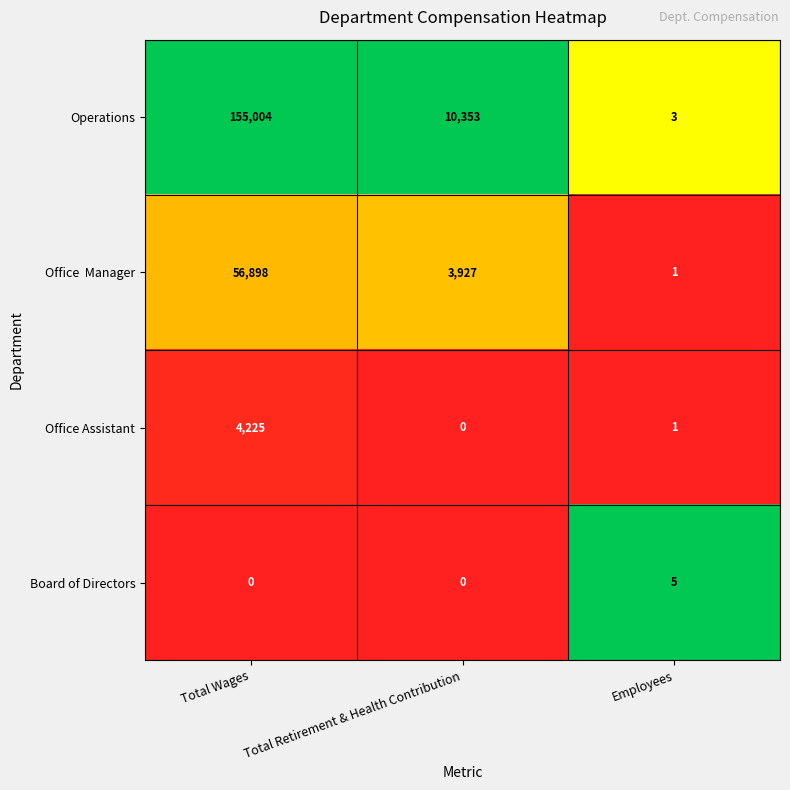

What is the sum of all Board of Directors values?

5